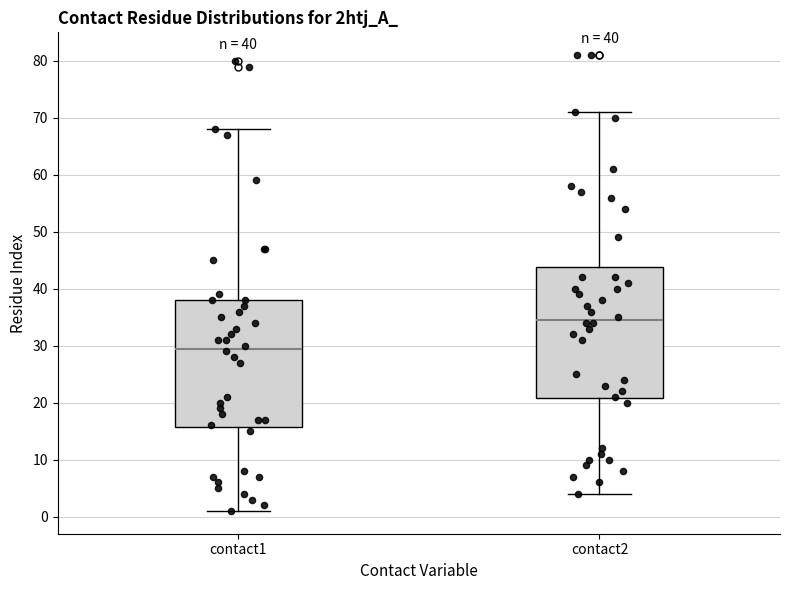

Which box has the highest median line?

contact2